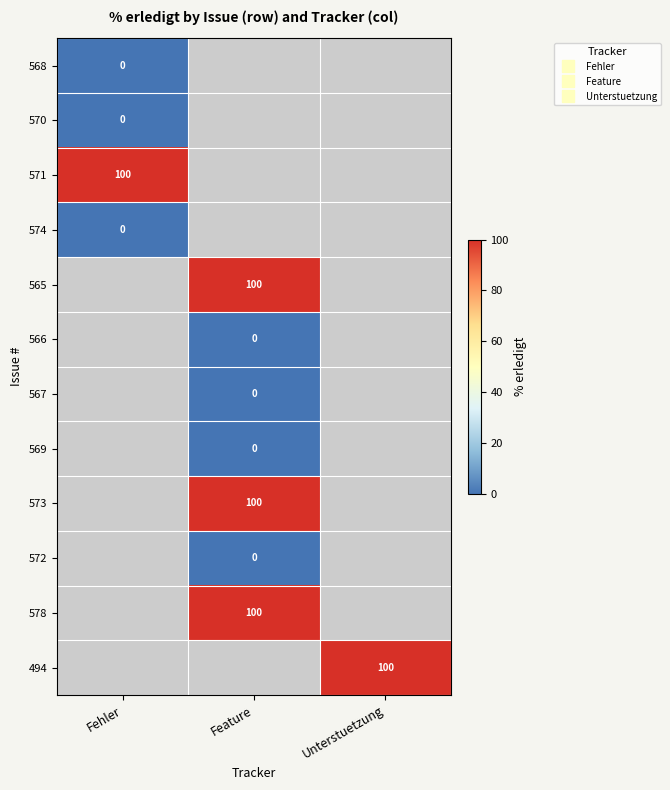

Is it true that 571 equals 100.0 at Fehler?

True